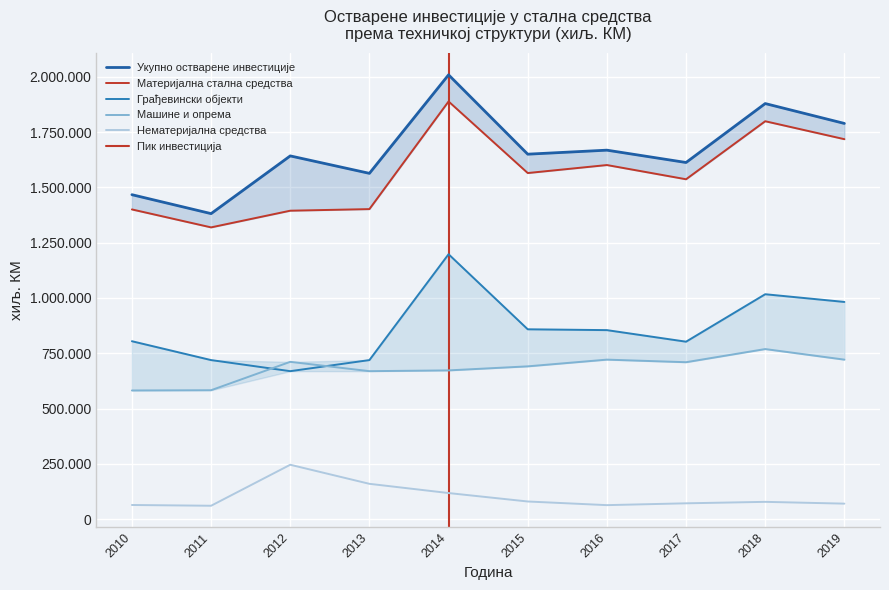

At which label does Материјална стална средства first exceed 1565198?

2014